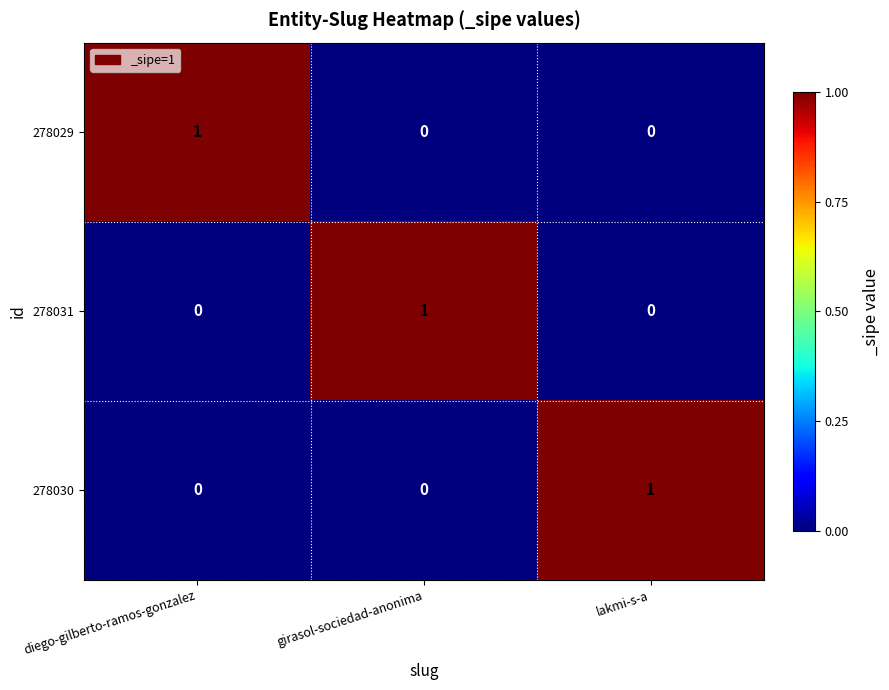

What is the greatest value displayed?

1